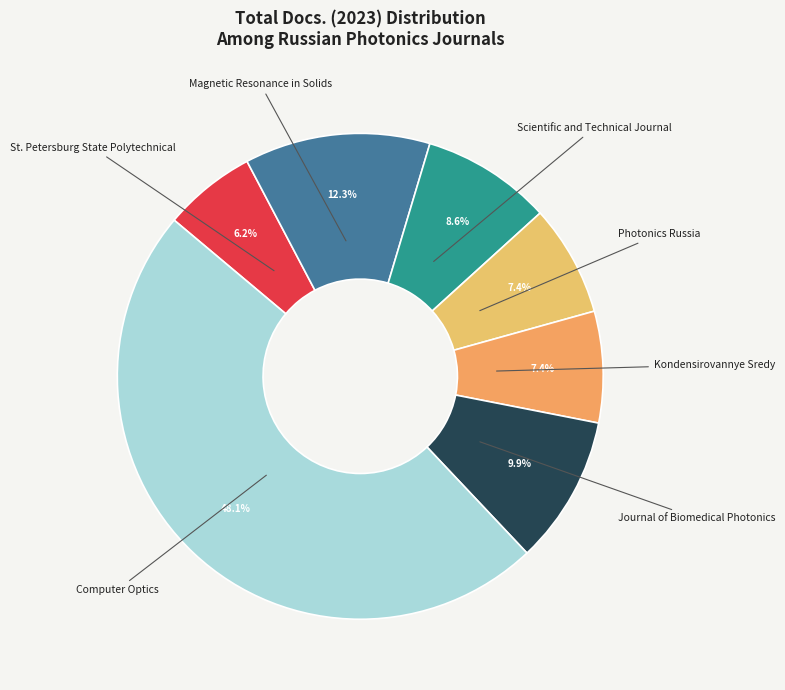

Count the number of slices in the pie.

7